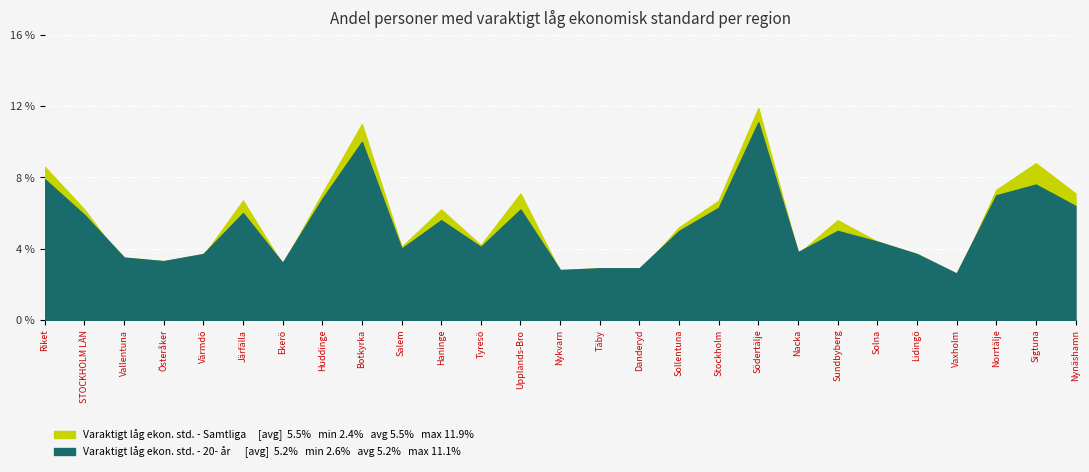

How many data points in Varaktigt låg ekonomisk standard (%) - Samtliga are less than 5?

13